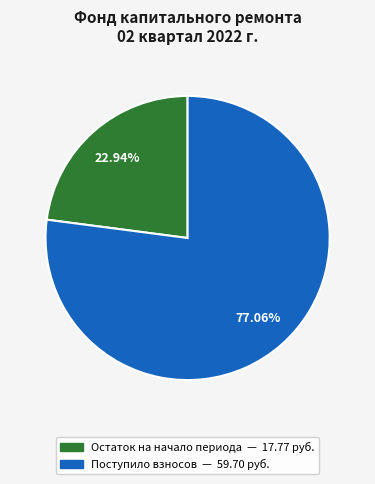

Is there a majority slice in this chart?

Yes